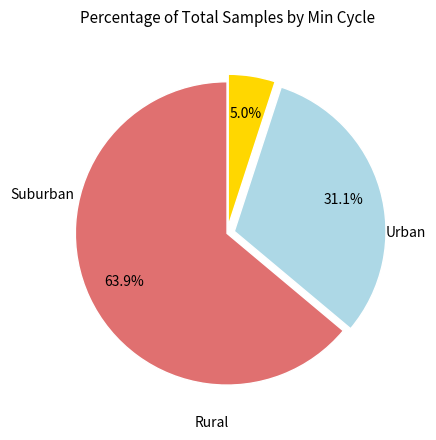

Is there a majority slice in this chart?

Yes